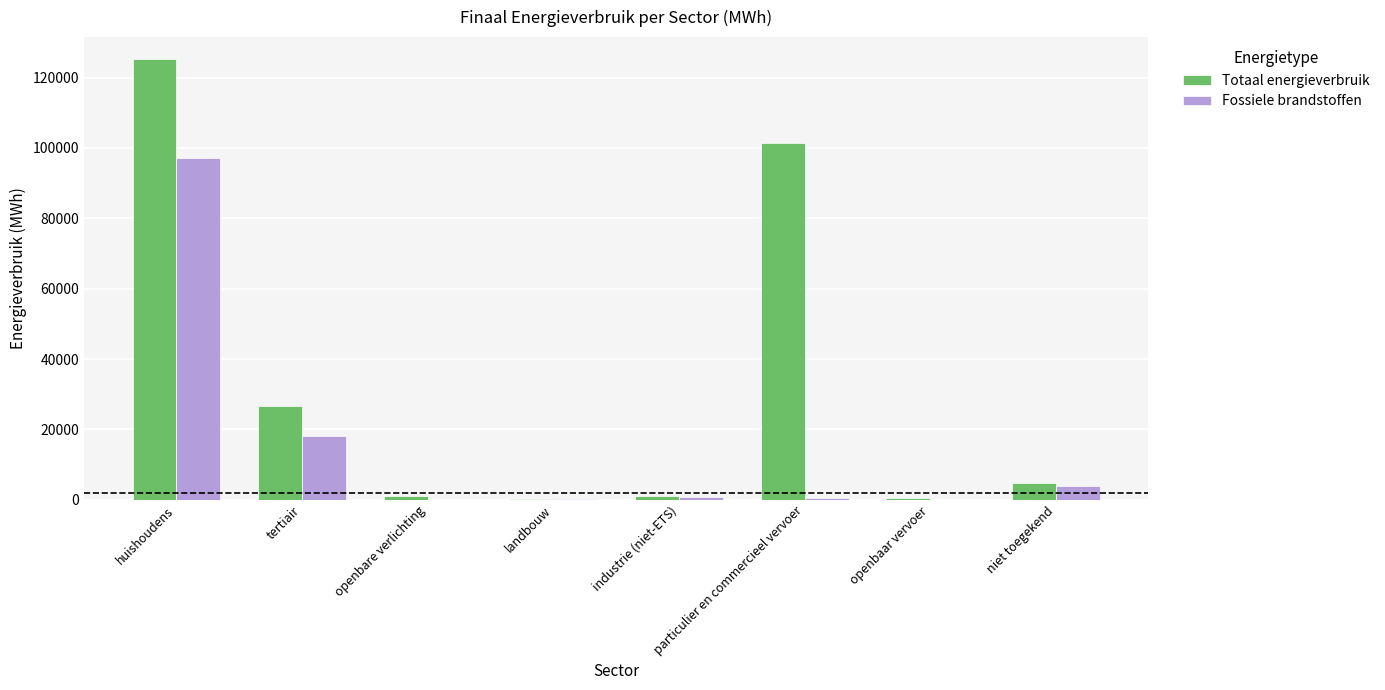

Which series has the widest spread of values?

Totaal energieverbruik